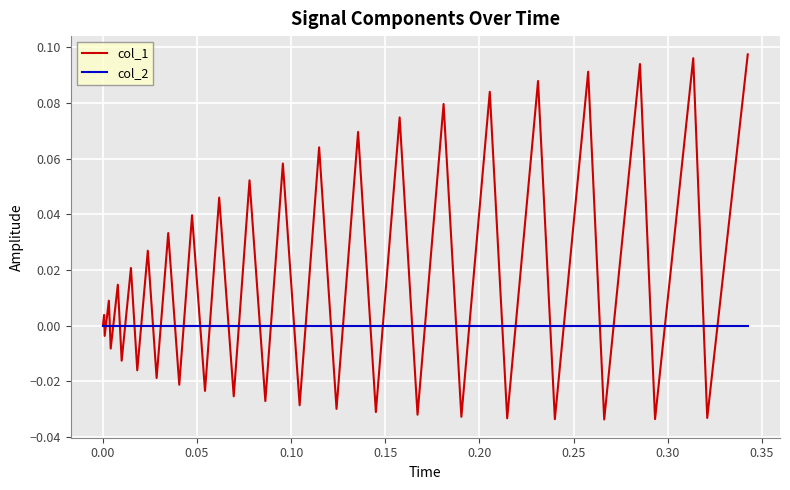

Which series has the widest spread of values?

col_1